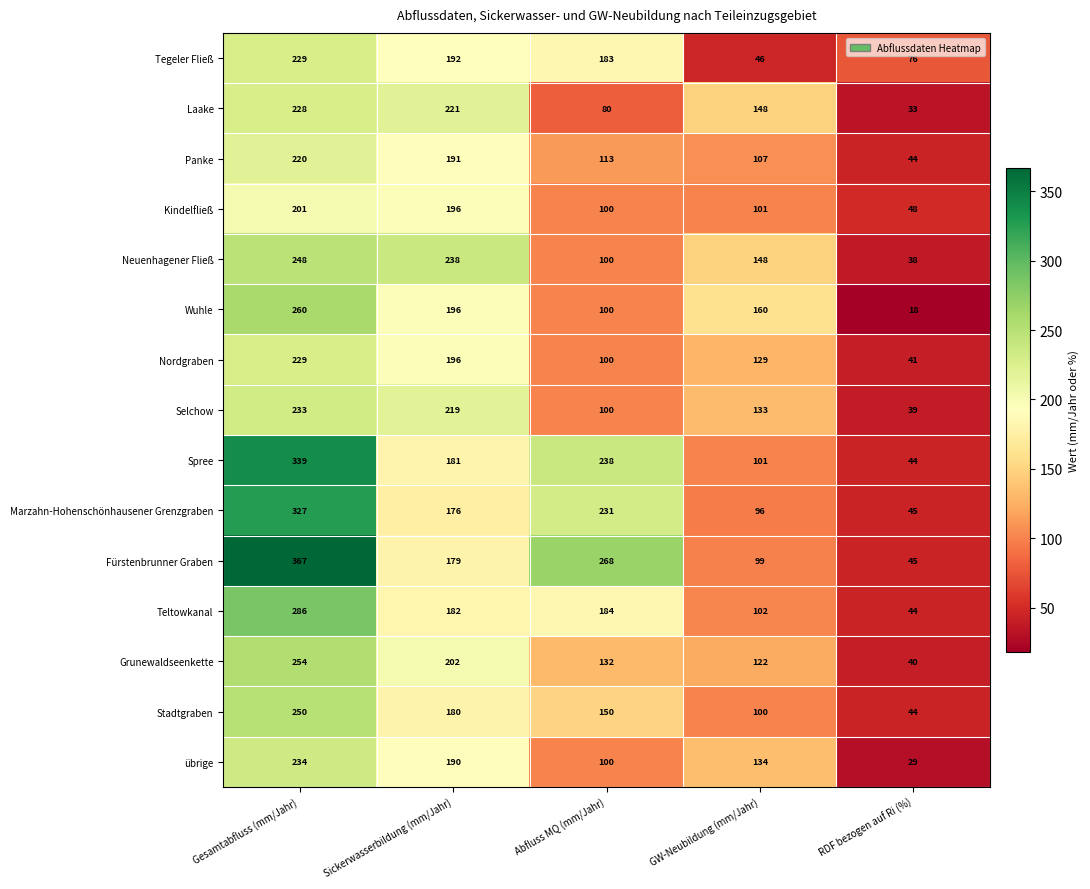

Which series has the largest range (max minus min)?

Fürstenbrunner Graben